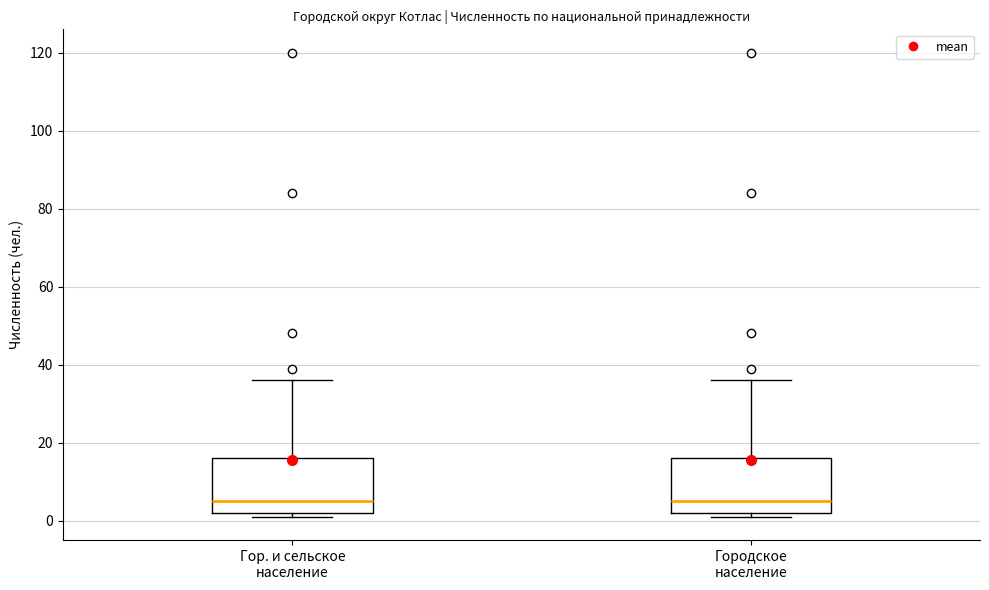

Reading left to right, read every box against the y-axis: the position of its median line, the range the box covers, and the ends of its whiskers. The values are not printed on the chart, so give them approximately, as read against the axis.

Гор. и сельское население: median 6, box 2 to 16, whiskers 2 (just below the box's lower edge) to 36
Городское население: median 6, box 2 to 16, whiskers 2 (just below the box's lower edge) to 36